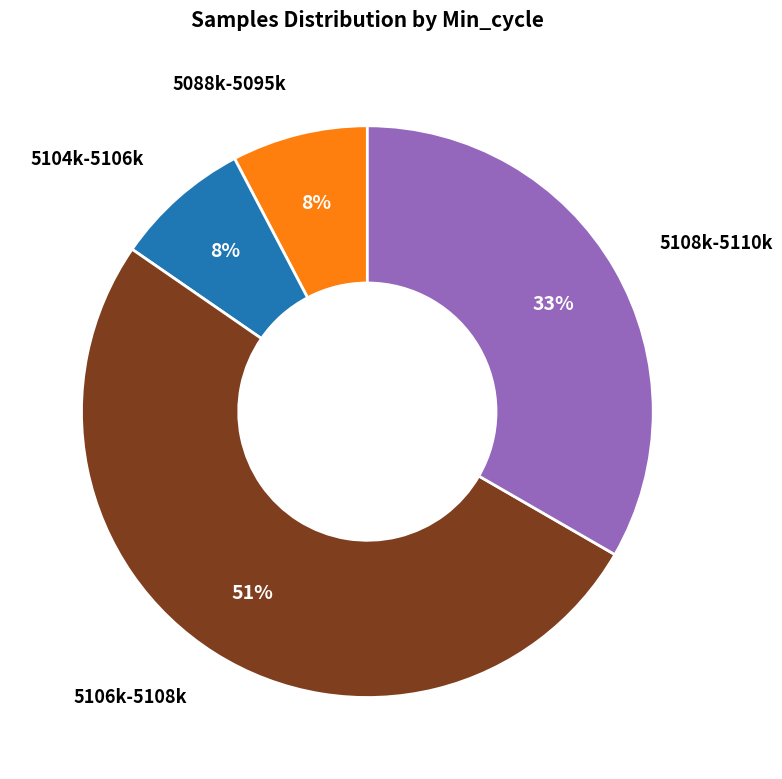

Does any single category account for the majority?

Yes